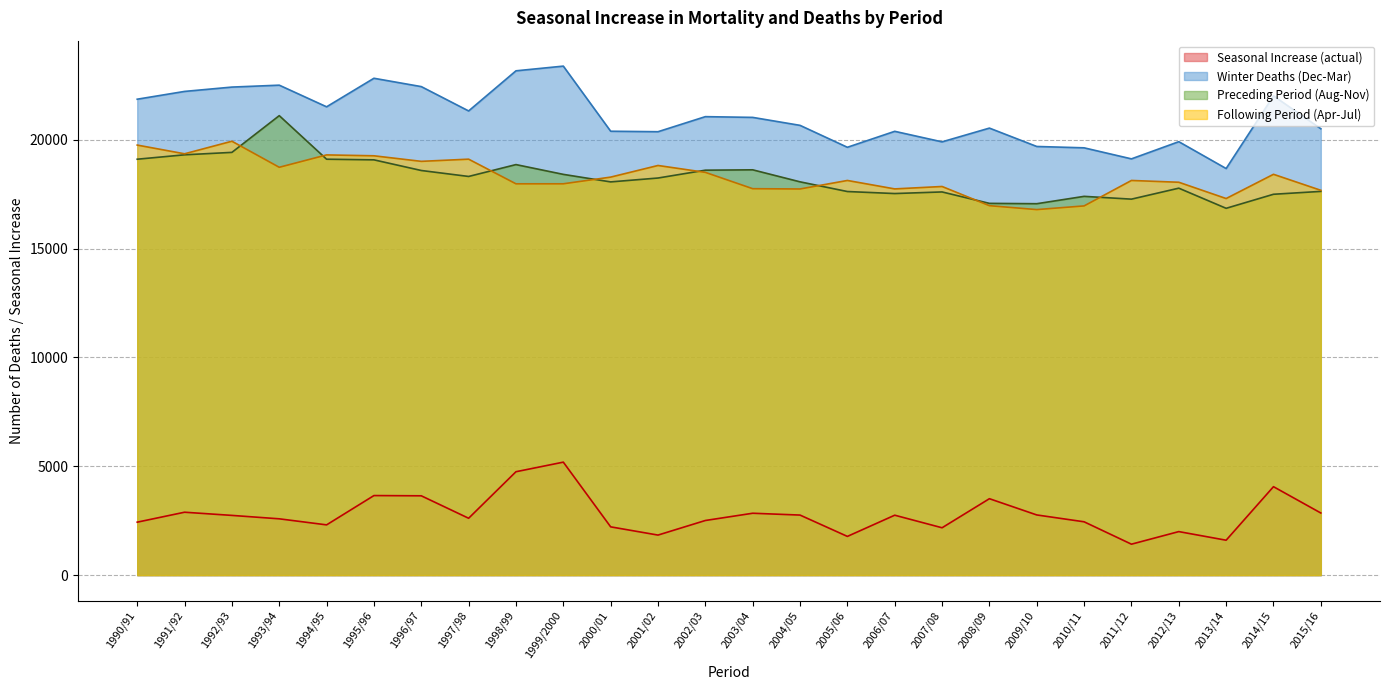

What is the difference between the maximum and second lowest values in the Winter Deaths (Dec-Mar) series?

4260